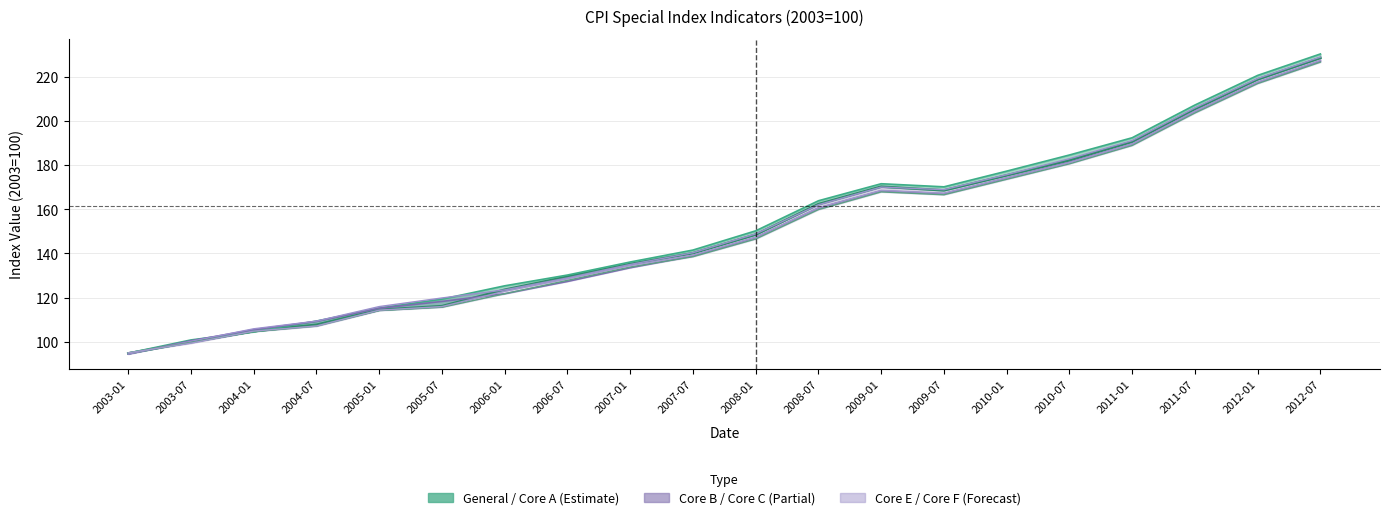

What position from the right is 2004-07?

17